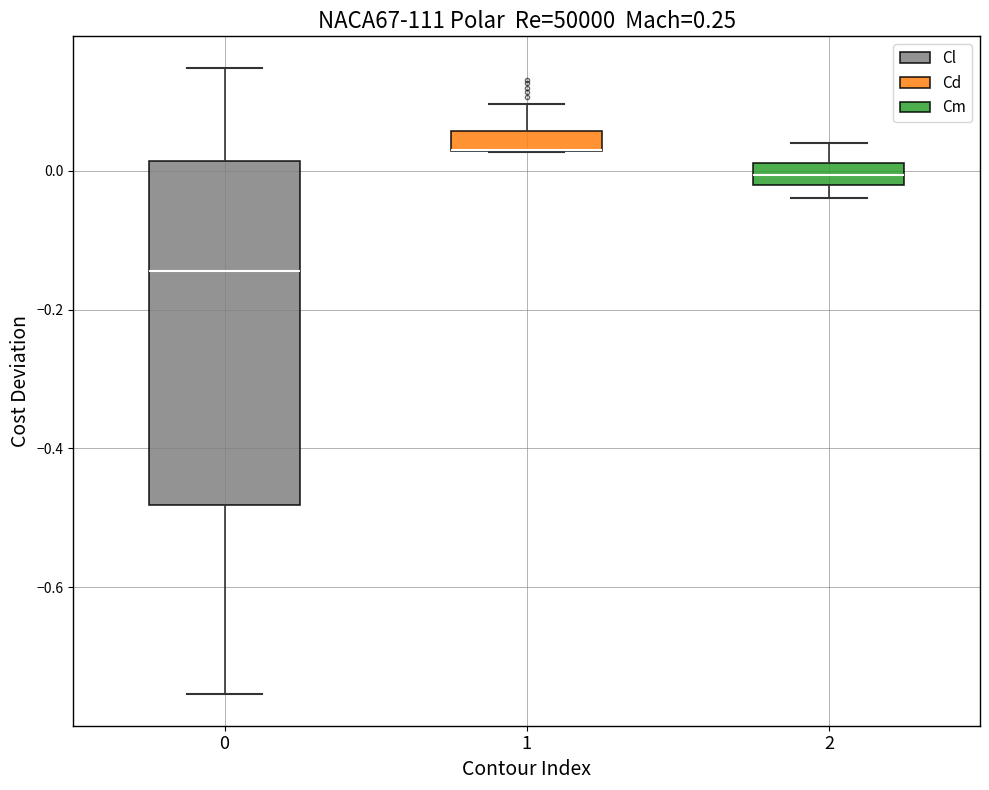

Where is the upper edge of the box at x = 2 on the y-axis? The values are not printed on the chart, so give them approximately, as read against the axis.

0.02